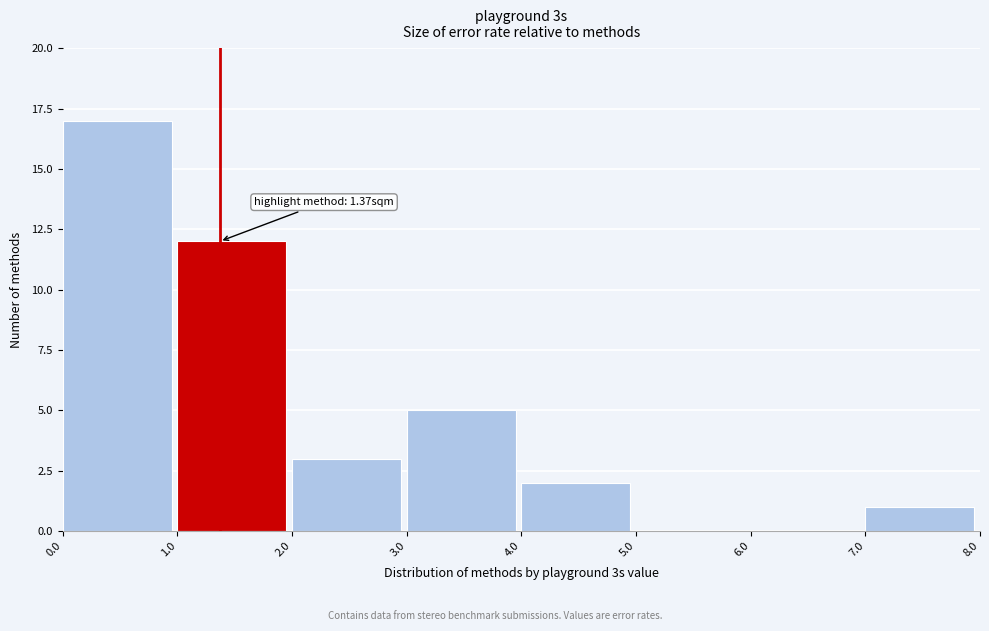

Over which range of the x-axis is the bar tallest?

0.0 to 1.0